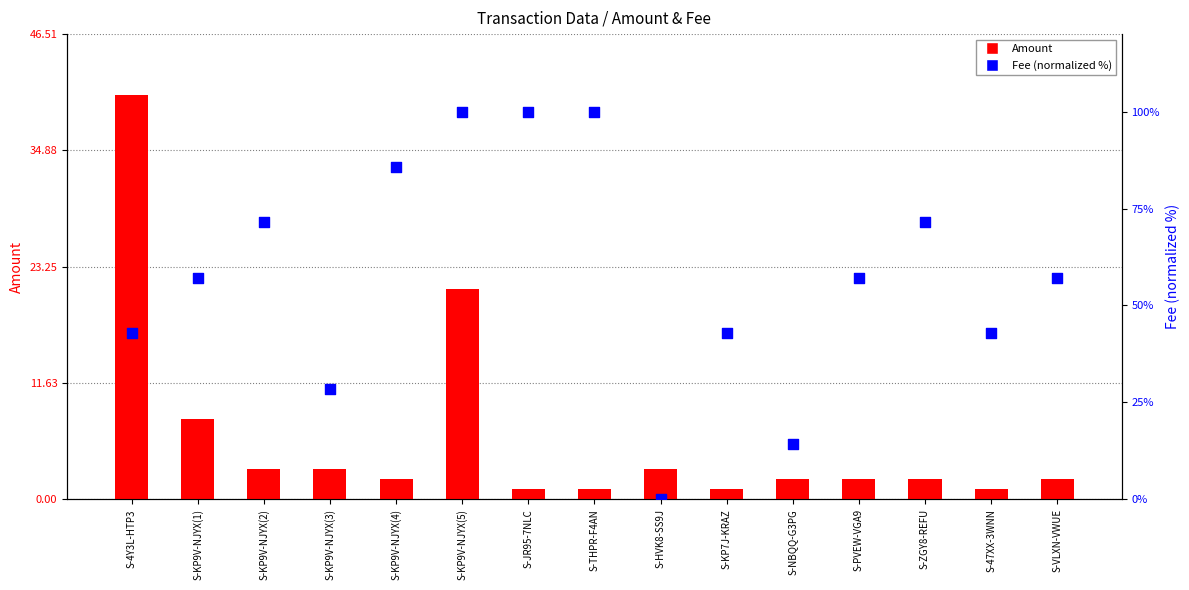

At how many categories does at least one series exceed 63?

6